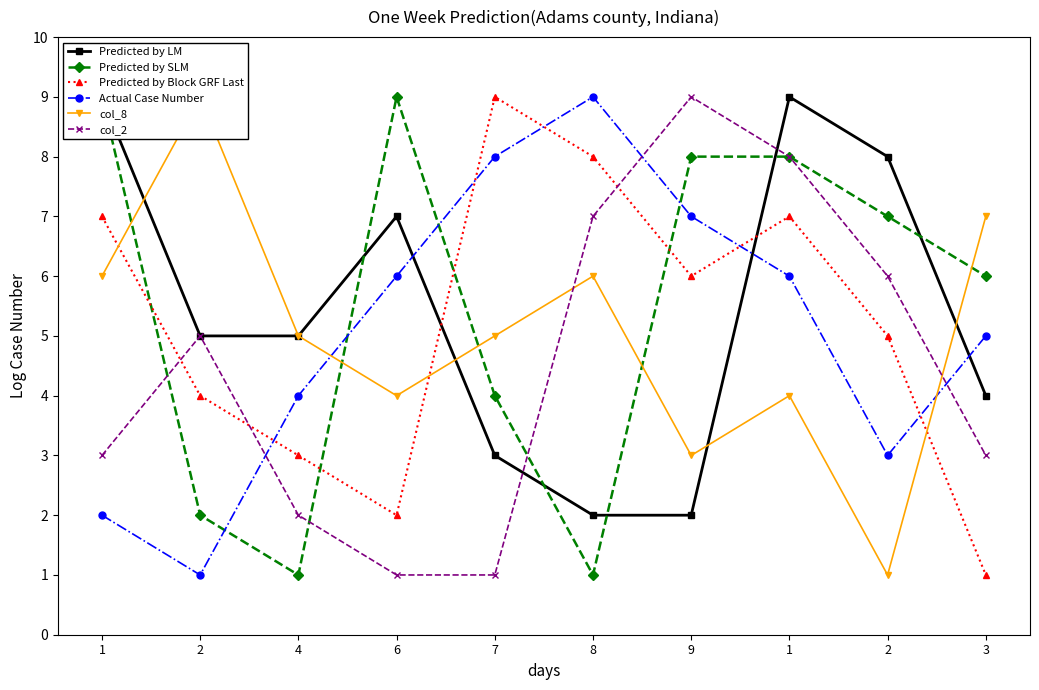

How many values in the Actual Case Number series are below 6?

5